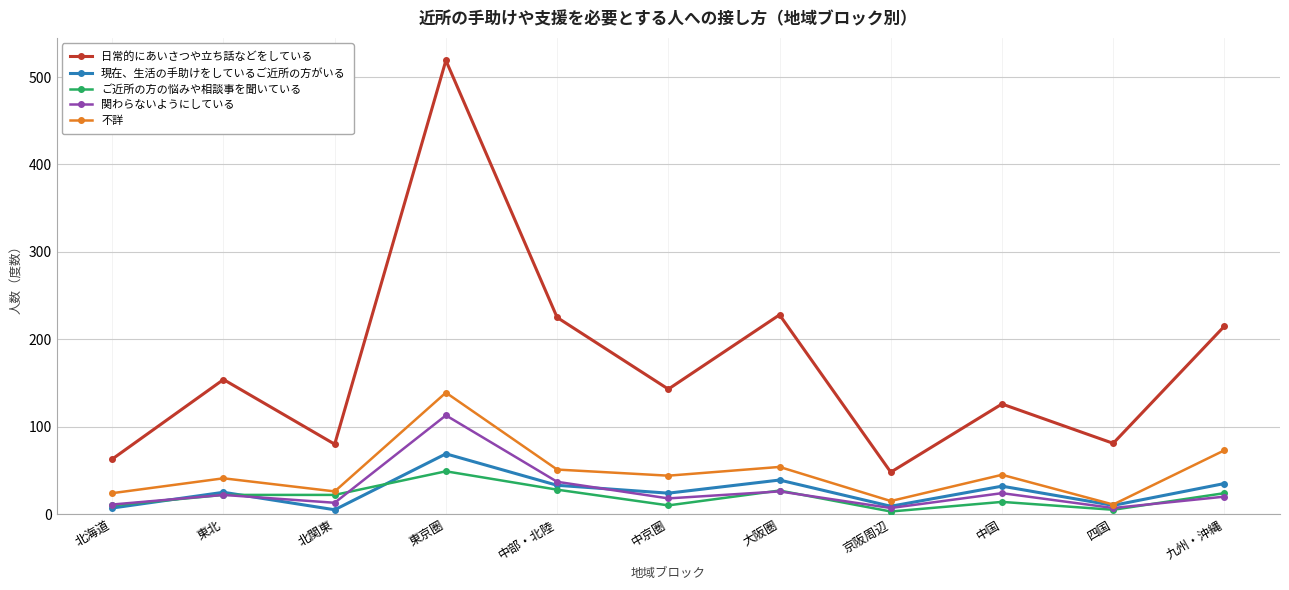

True or false: 不詳 has more than 0 points higher than both neighbors.

True